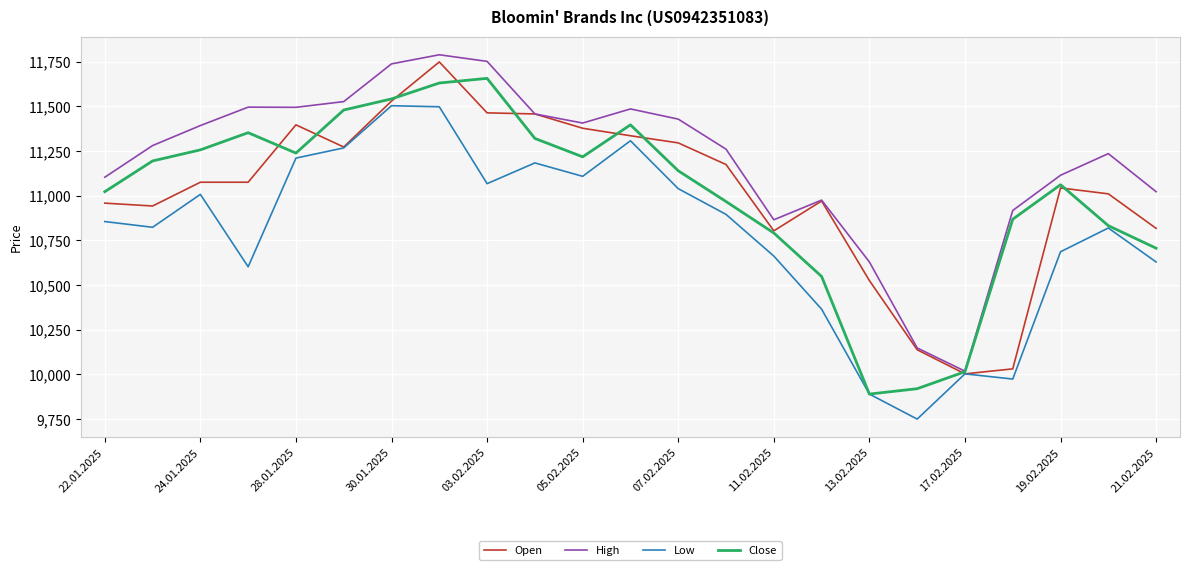

What is the minimum value for High?

10018